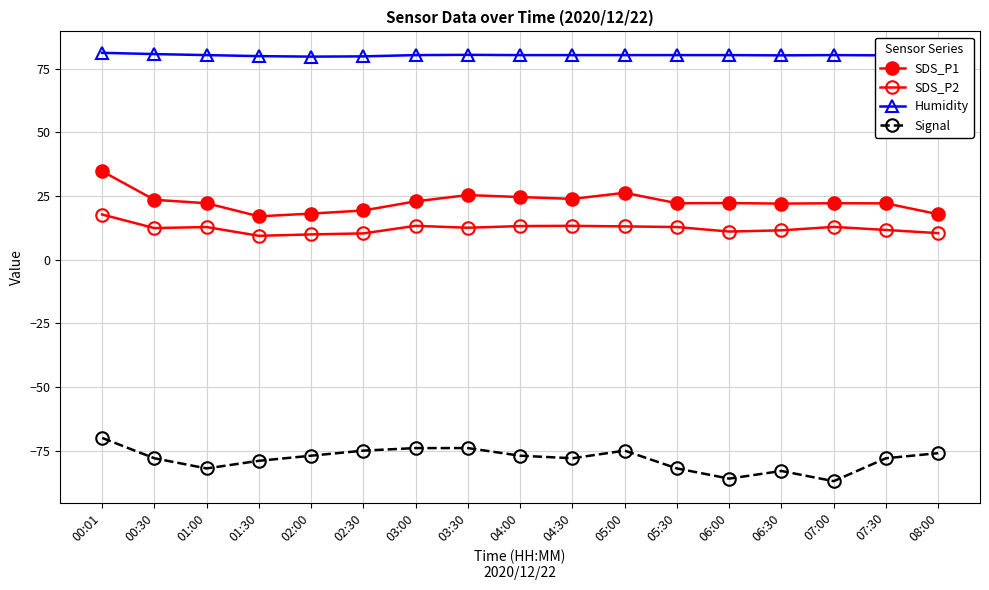

True or false: Signal has more than 1 points higher than both neighbors.

True